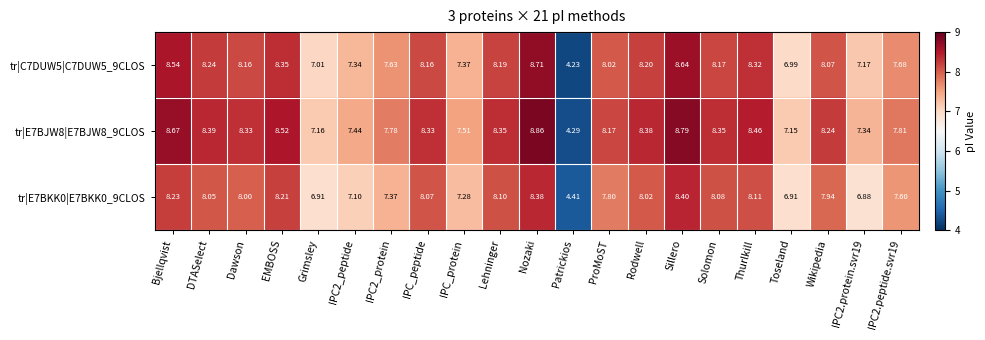

Rank the series at ProMoST from lowest to highest value.

tr|E7BKK0|E7BKK0_9CLOS, tr|C7DUW5|C7DUW5_9CLOS, tr|E7BJW8|E7BJW8_9CLOS